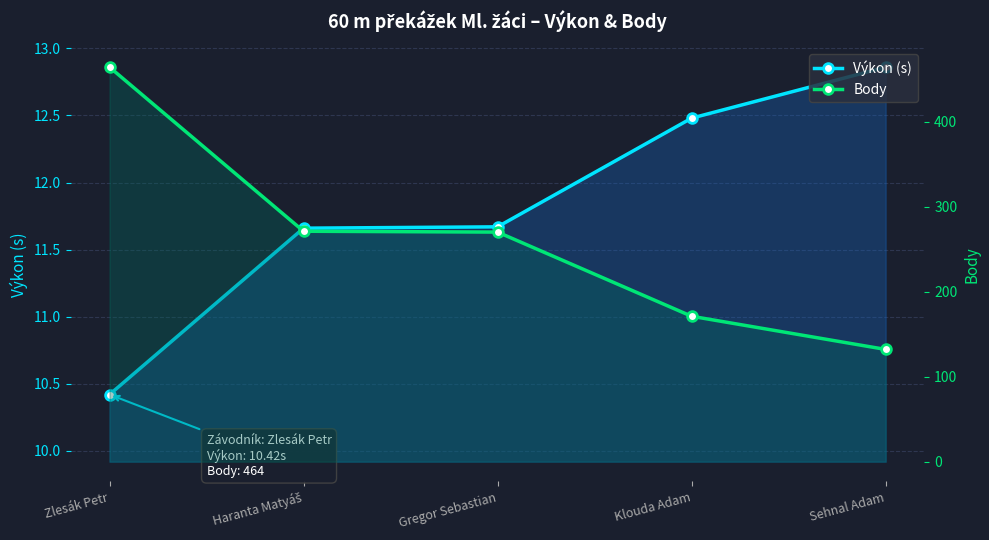

Reading right to left, list all the values displayed in this chart.

Výkon (s): Sehnal Adam=12.9	Klouda Adam=12.5	Gregor Sebastian=11.7	Haranta Matyáš=11.7	Zlesák Petr=10.4
Body: Sehnal Adam=132.0	Klouda Adam=171.0	Gregor Sebastian=270.0	Haranta Matyáš=271.0	Zlesák Petr=464.0